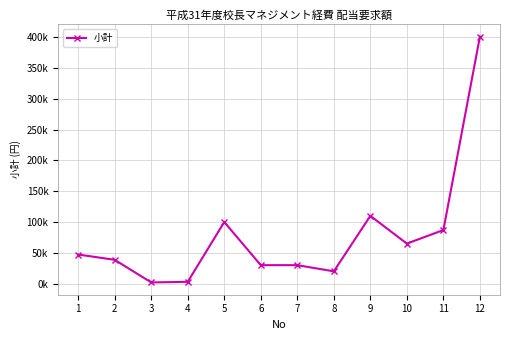

Does the chart have visible grid lines?

Yes